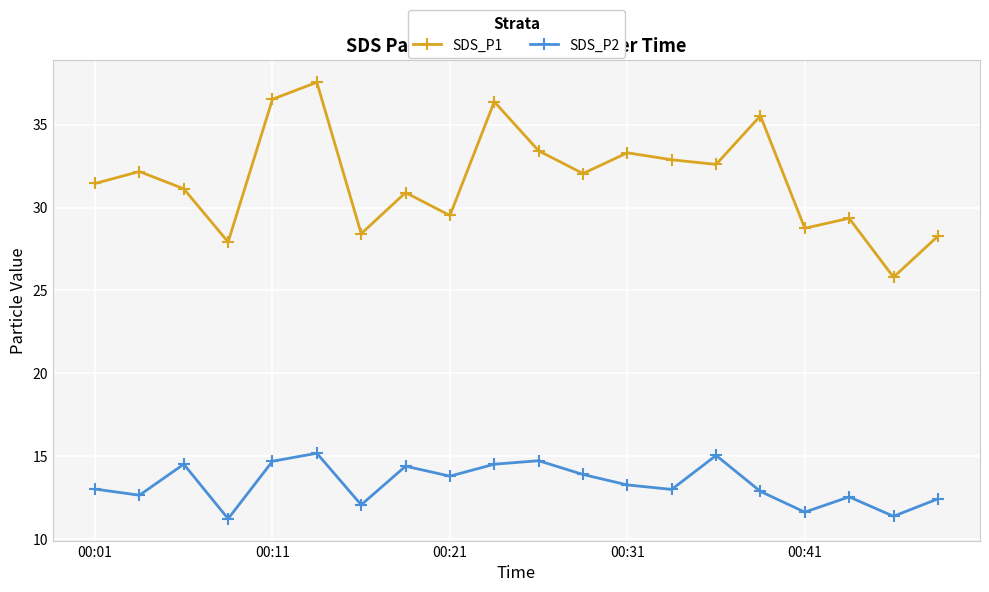

At how many categories does at least one series exceed 17?

20